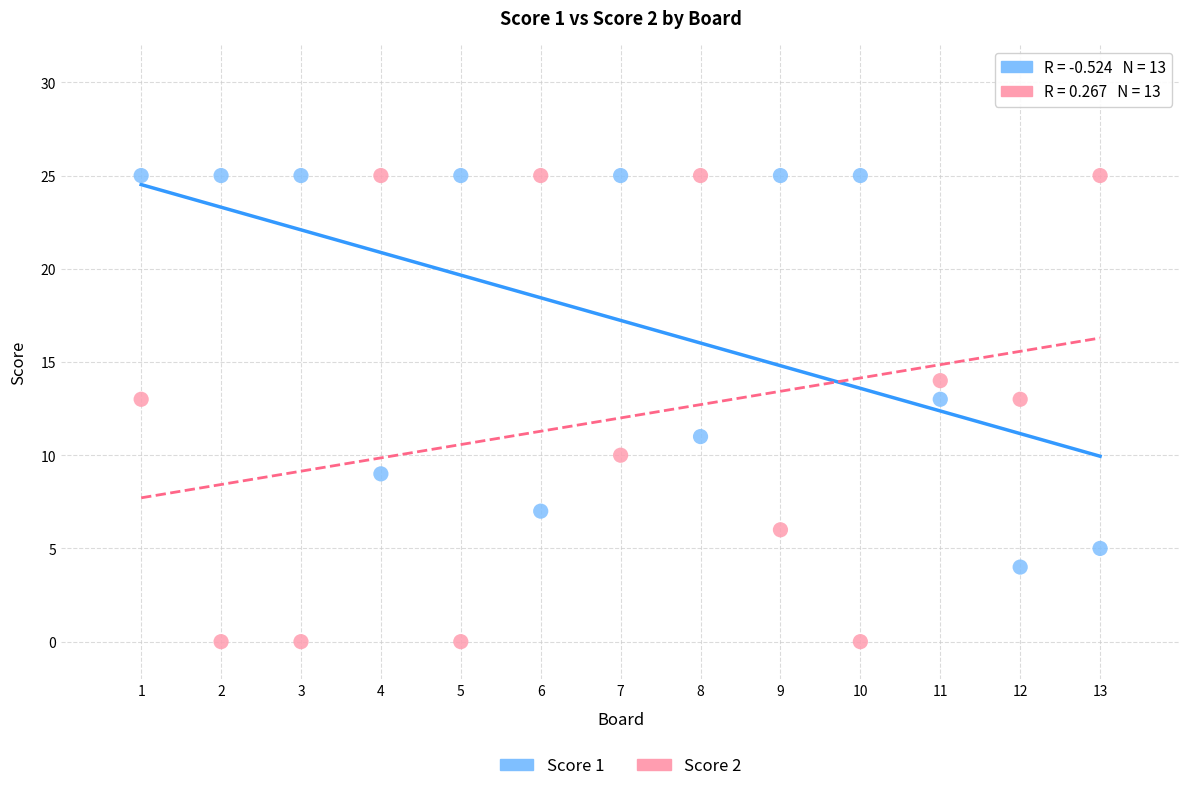

Across all data points, what is the range of Y values (max minus min)?

25